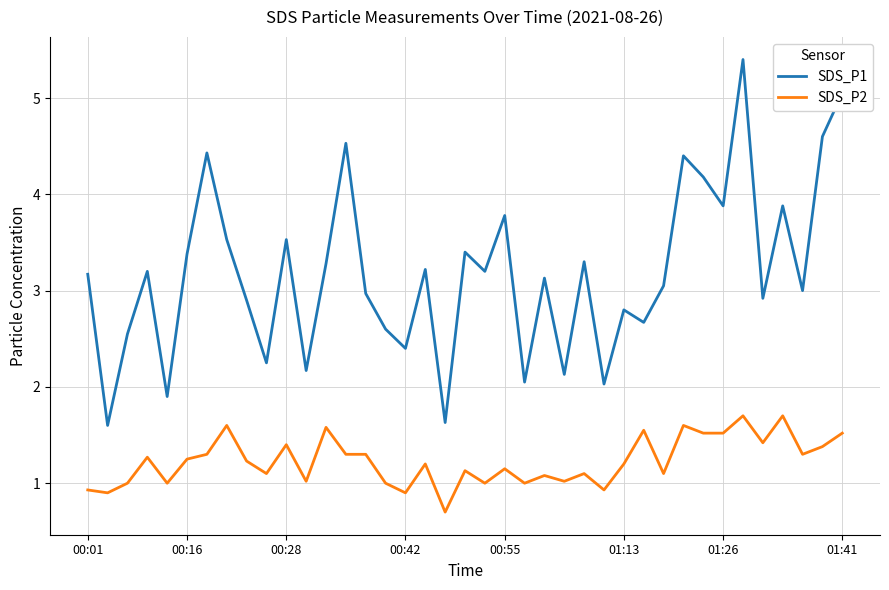

What is the maximum value for SDS_P1?

5.4